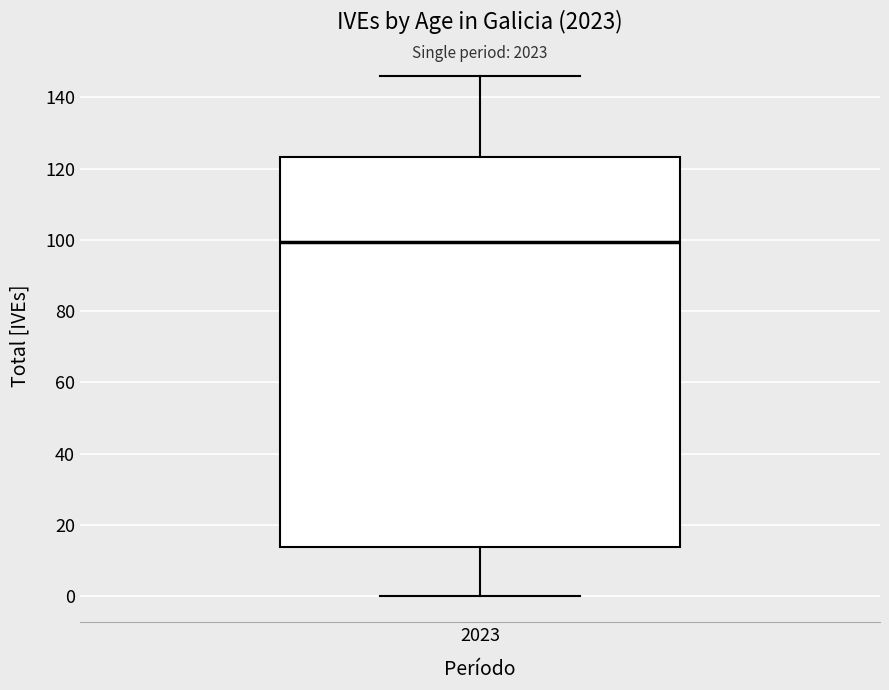

Read this box plot against the y-axis: the position of the median line, the range covered by the box, and the ends of both whiskers. The values are not printed on the chart, so give them approximately, as read against the axis.

median 100, box 14 to 124, whiskers 0 to 146